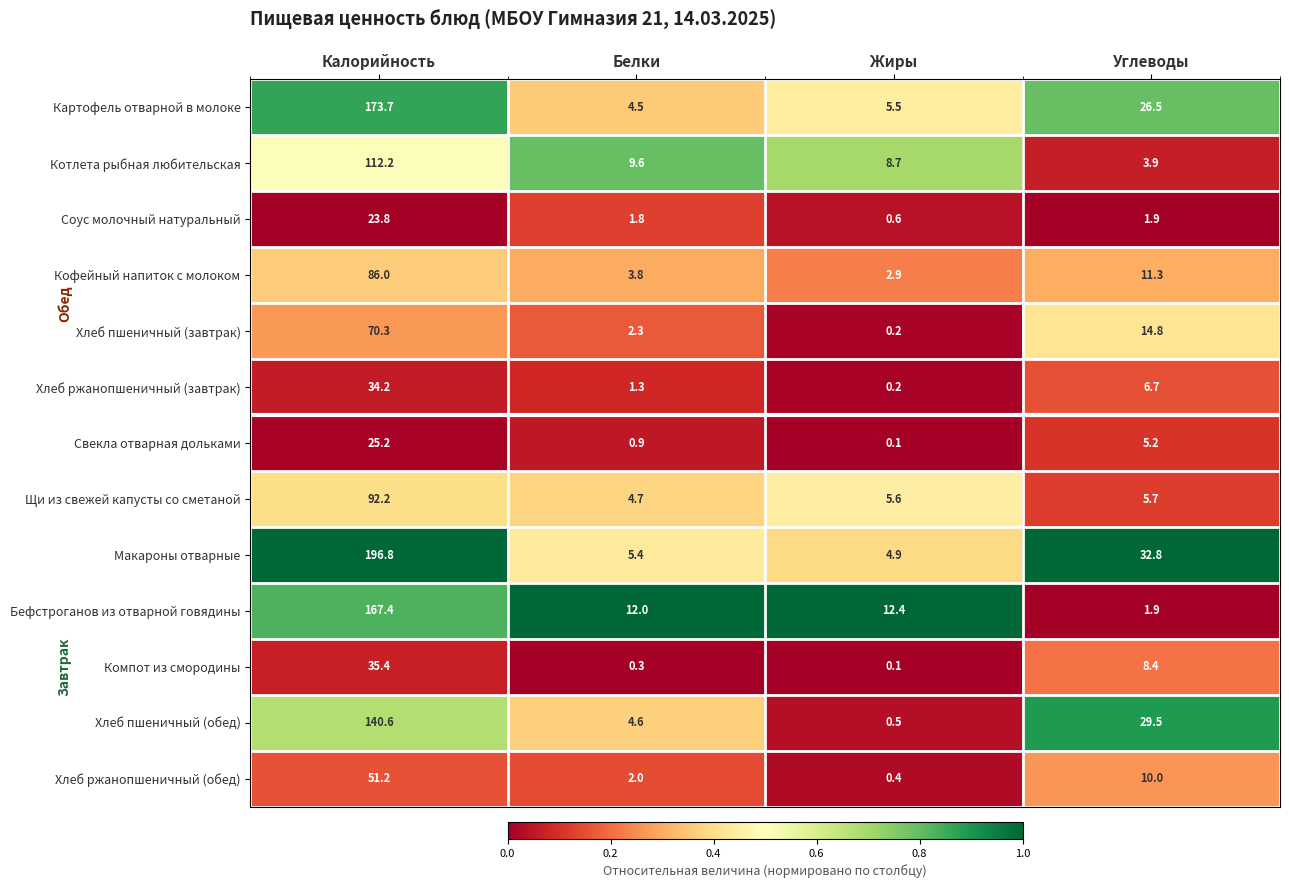

What is the difference between the highest and lowest values at Углеводы?

30.9